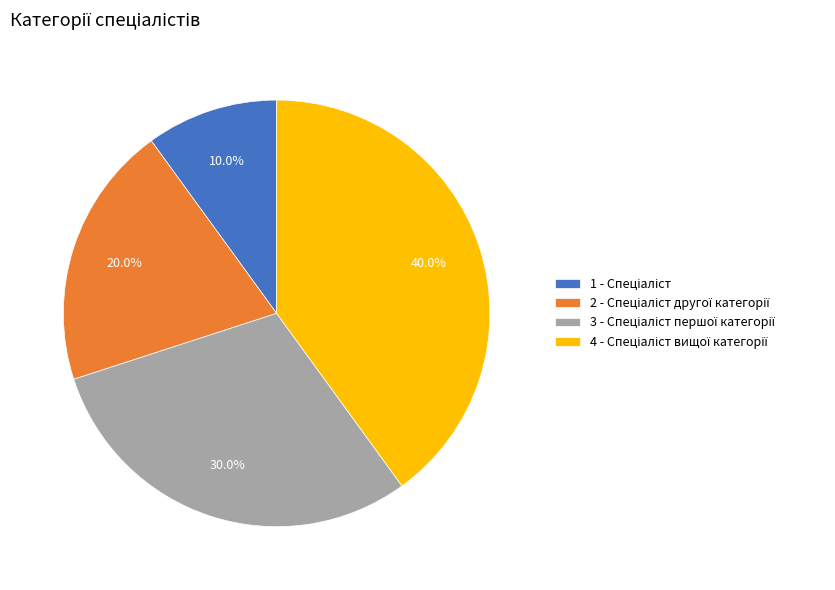

To the nearest percent, what is the average slice percentage?

25%